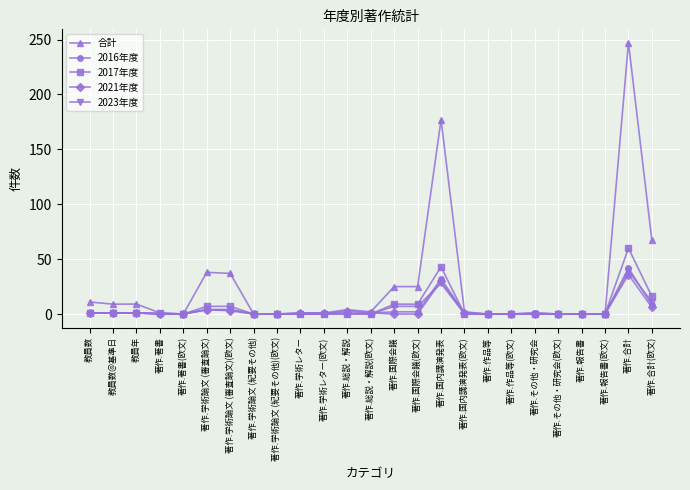

What is the greatest value displayed?

247.0